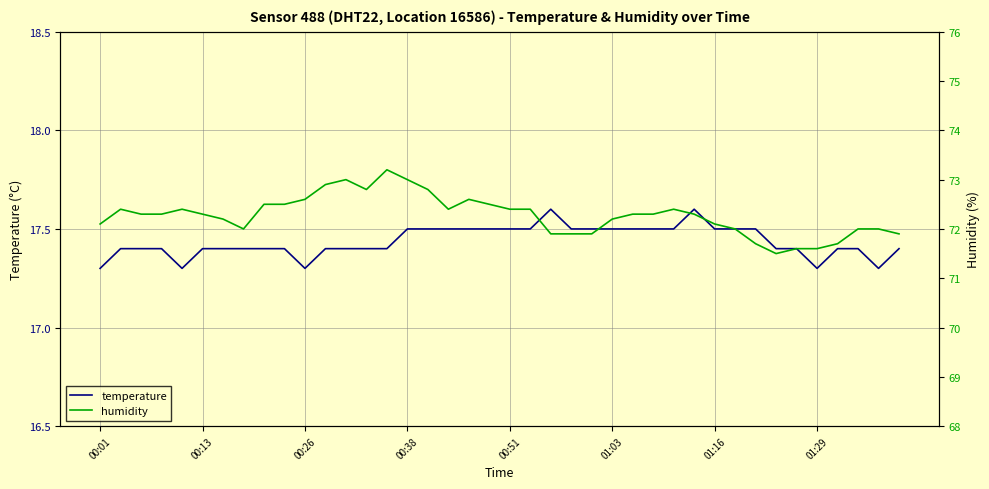

What is the total value across all series at 24?

89.4